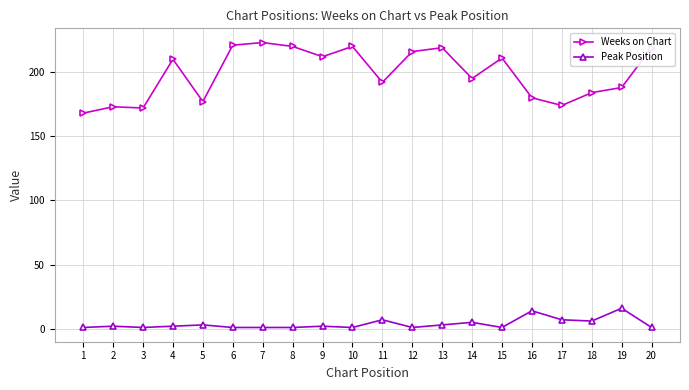

List the series in order of their overall mean, lowest first.

Peak Position, Weeks on Chart